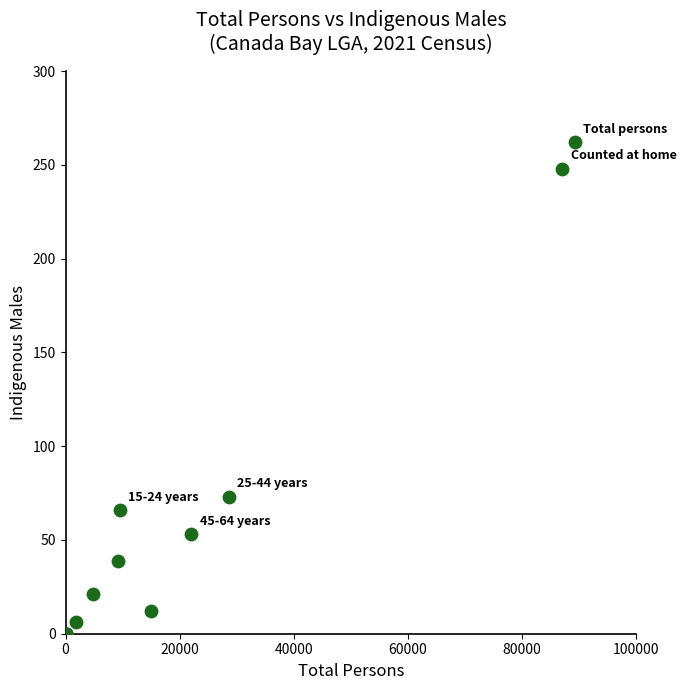

What Y value in the scatter plot is closest to 131?

73